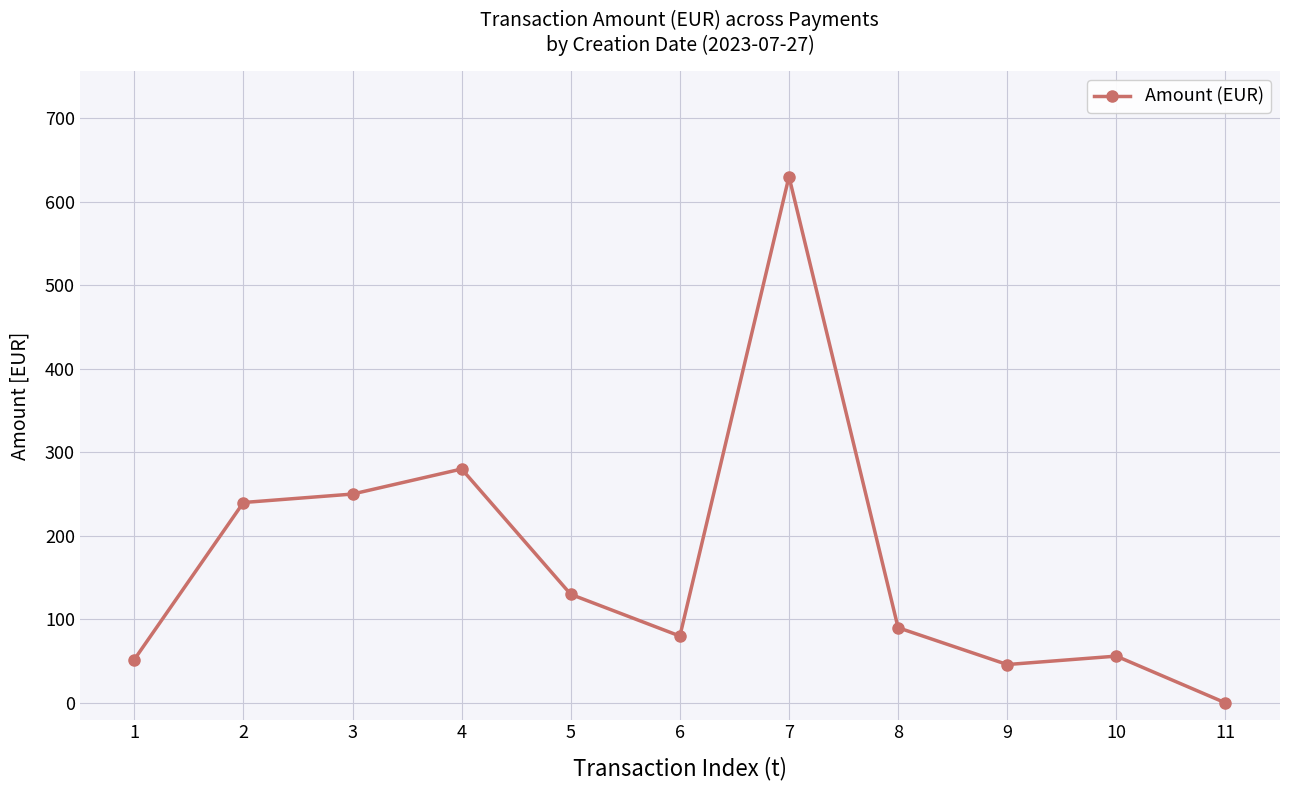

At which category does the chart reach its minimum across all series?

11